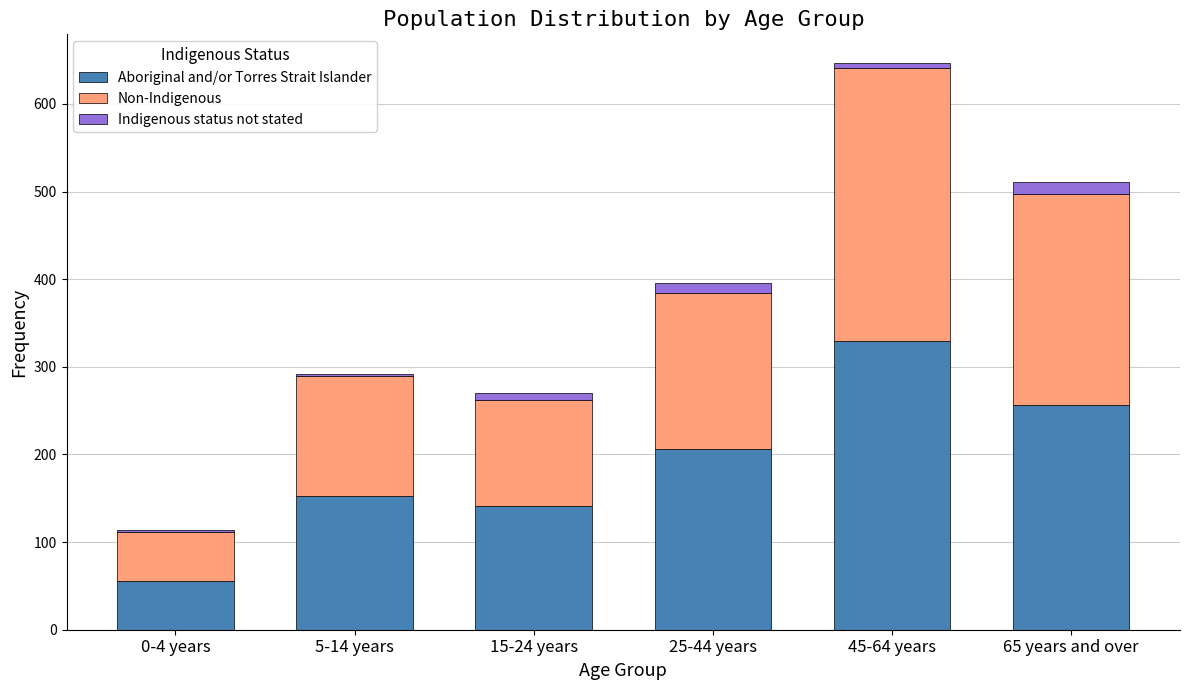

Reading right to left, what are the values for Aboriginal and/or Torres Strait Islander?

65 years and over=256	45-64 years=330	25-44 years=206	15-24 years=141	5-14 years=153	0-4 years=56